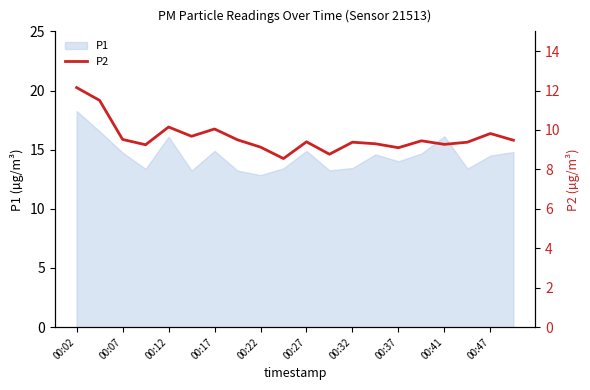

True or false: the data shows 9.5 at 19.

True